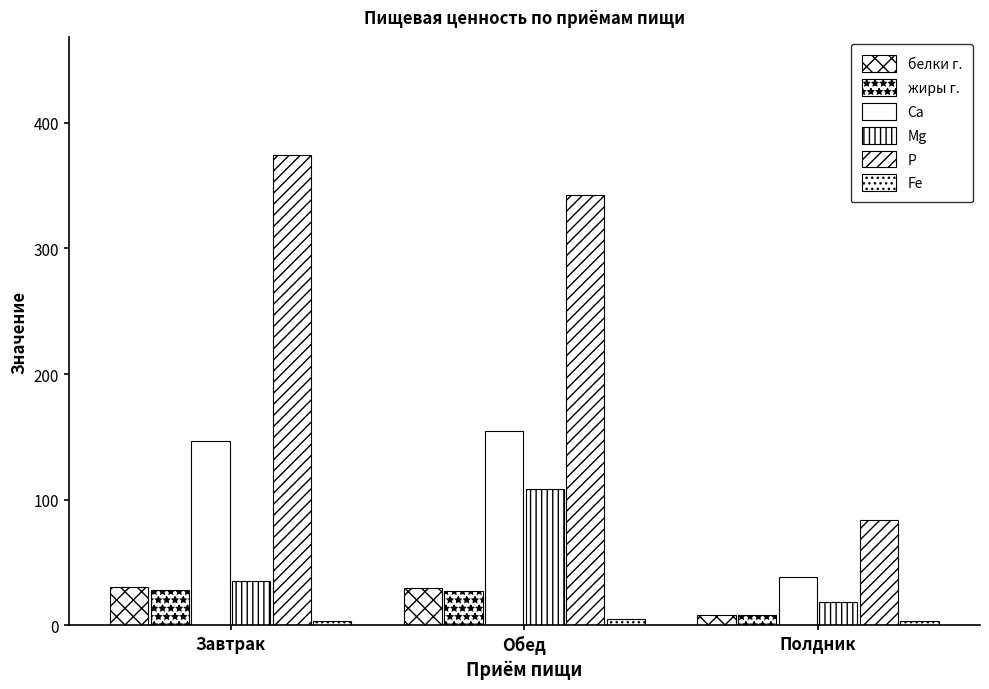

At which label does жиры г. first exceed 27?

Завтрак